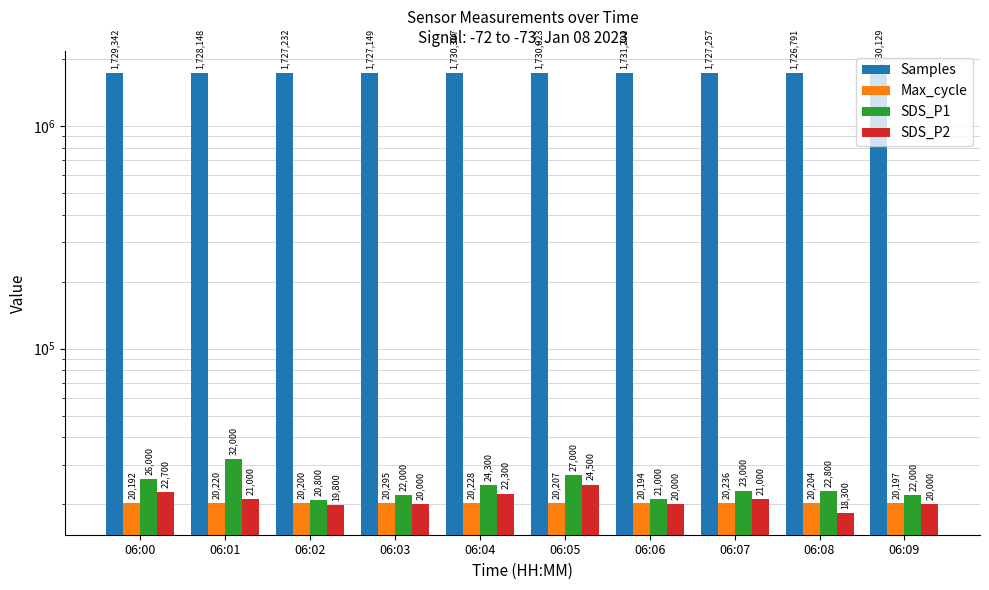

What is the approximate value of SDS_P2 at 06:07?

21000.0